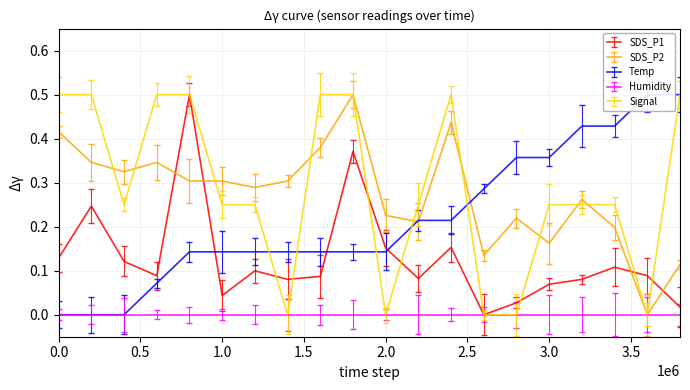

True or false: SDS_P1 has a value of 0.0 at 05:50.

True